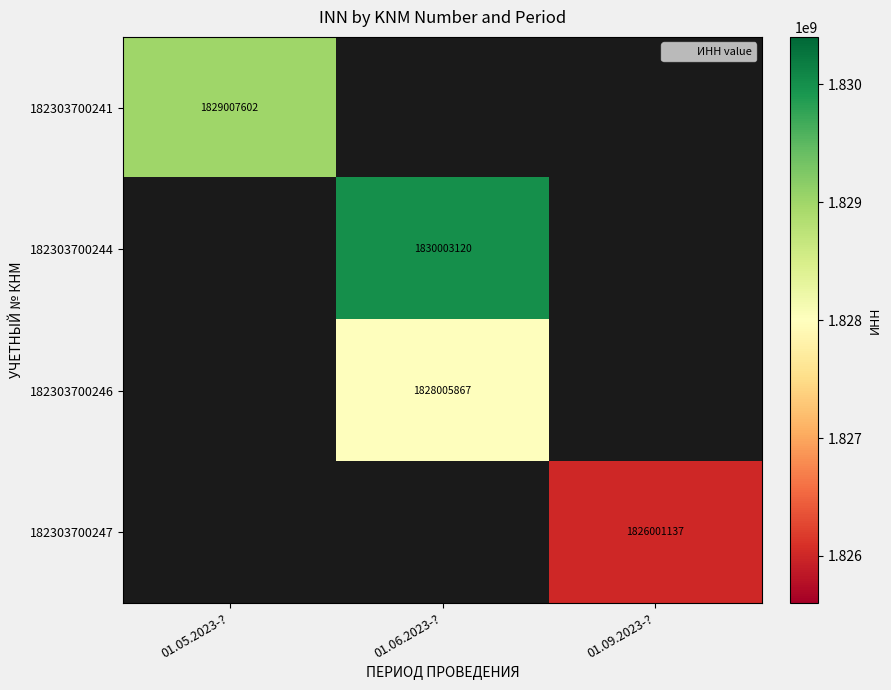

How many positive values does the 182303700246 series have?

1